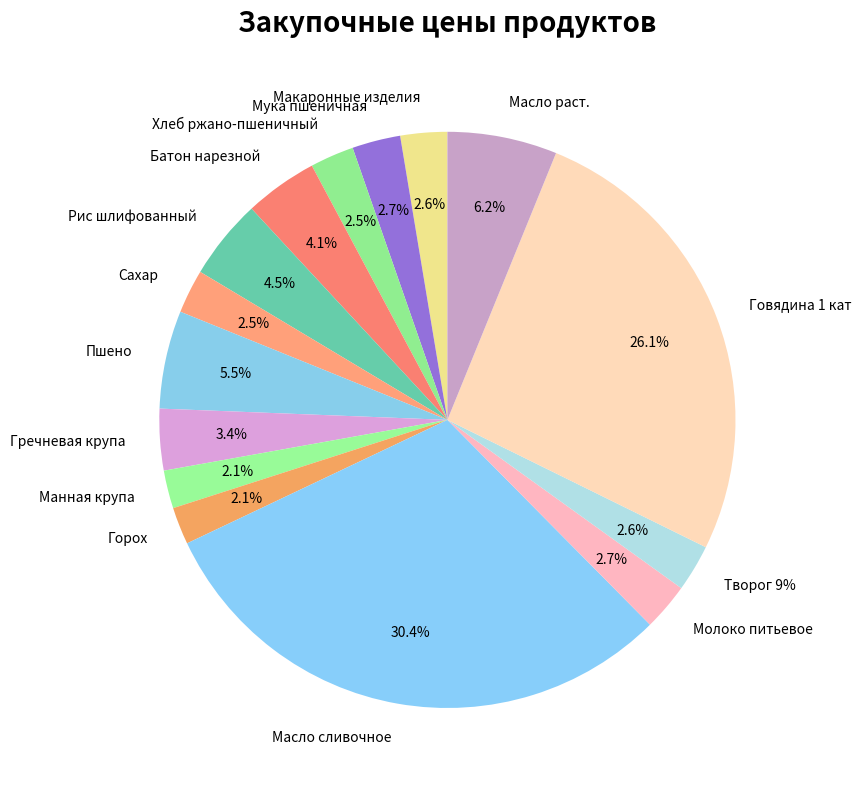

Is there any slice that represents more than half of the pie?

No